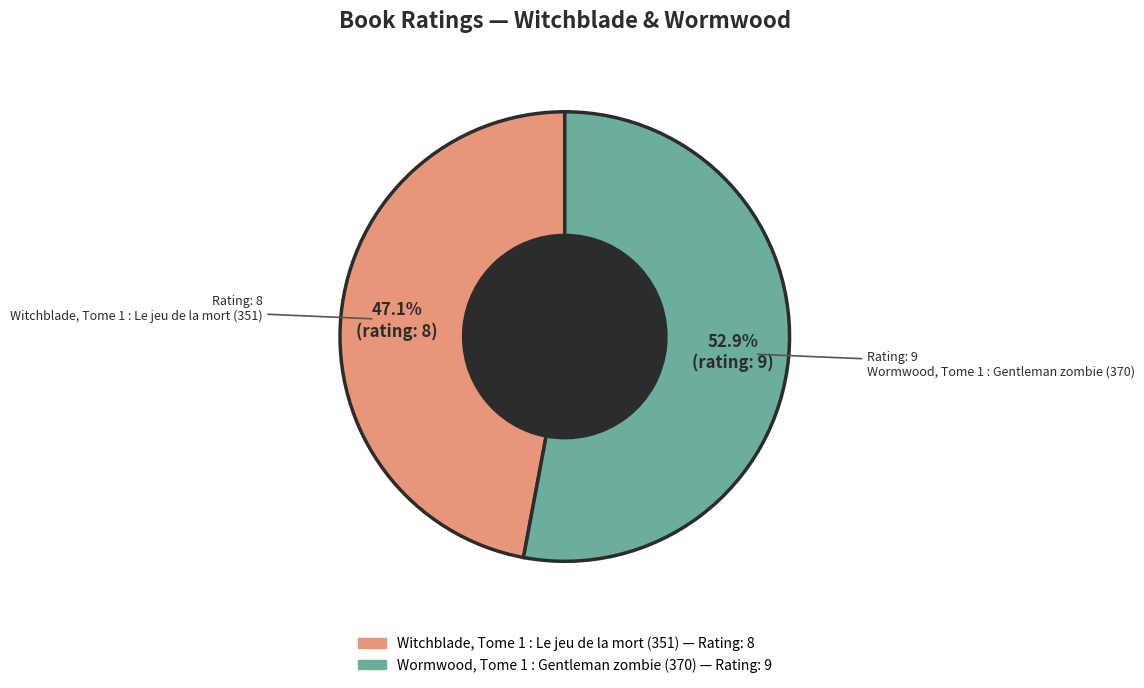

How many segments does this pie chart have?

2